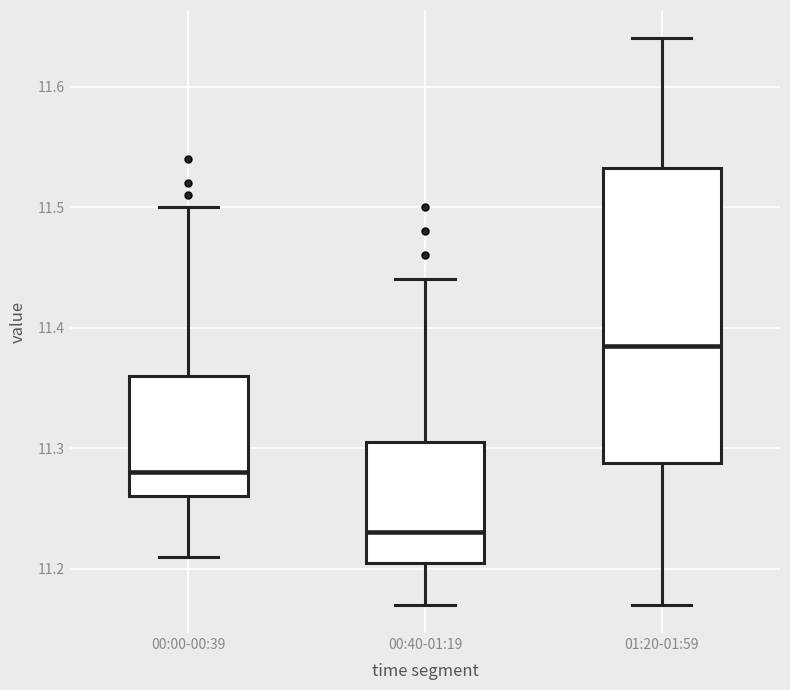

Which box is the tallest, from its lower edge to its upper edge?

01:20-01:59